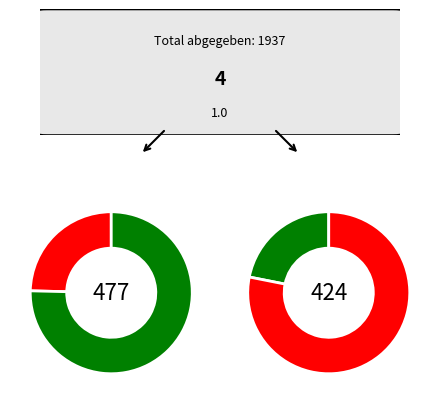

Count the number of slices in the pie.

4